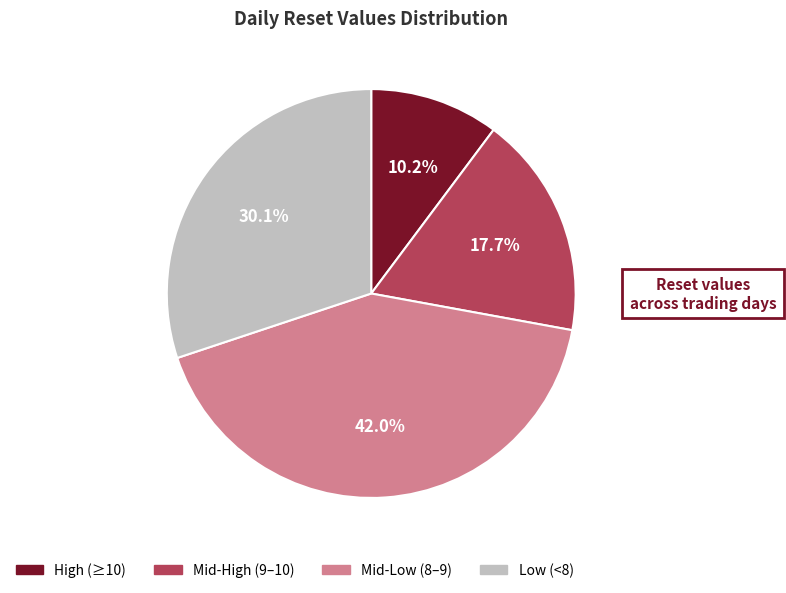

Approximately how many times larger is the value at Mid-High (9–10) compared to High (≥10)?

1.7